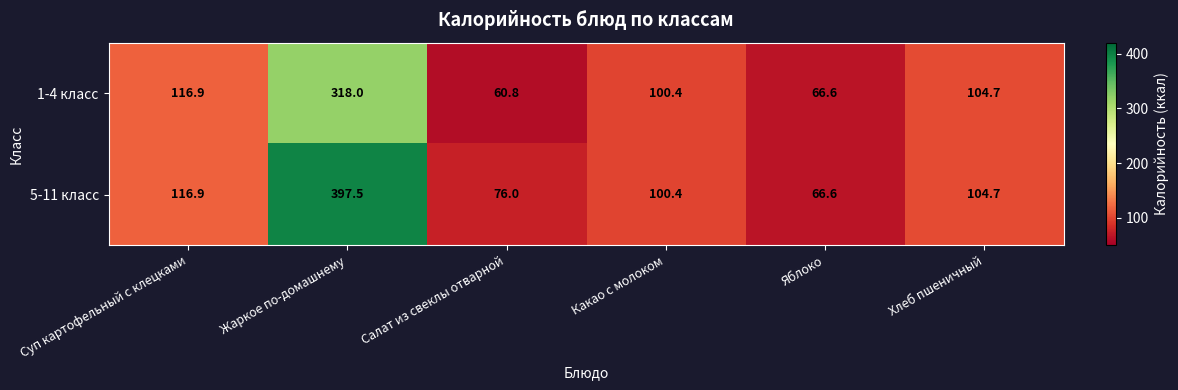

What is the difference between the maximum and minimum values in the 1-4 класс series?

257.2